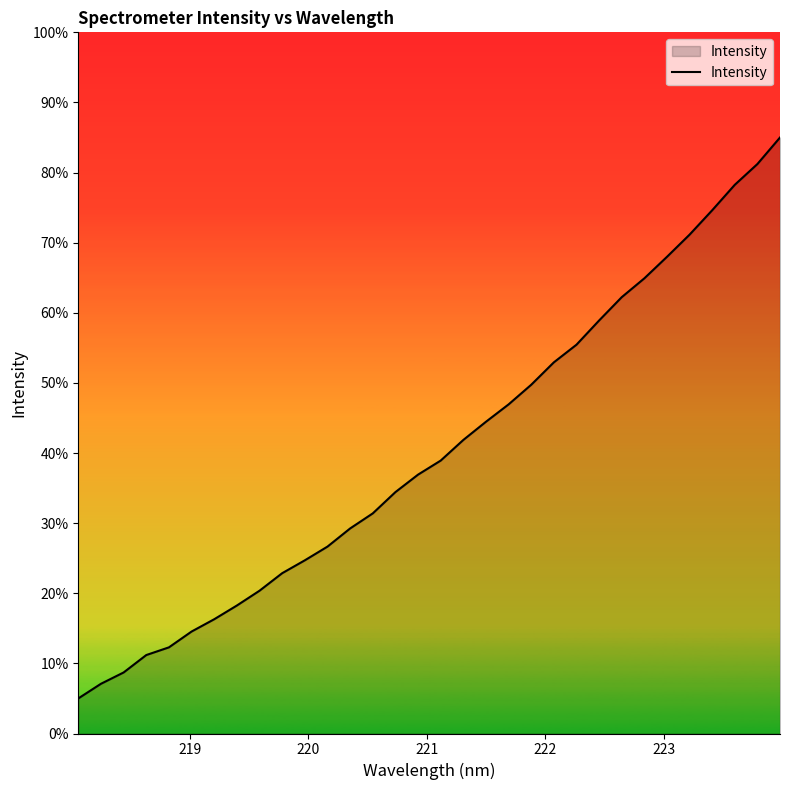

What is the average value?

40.5